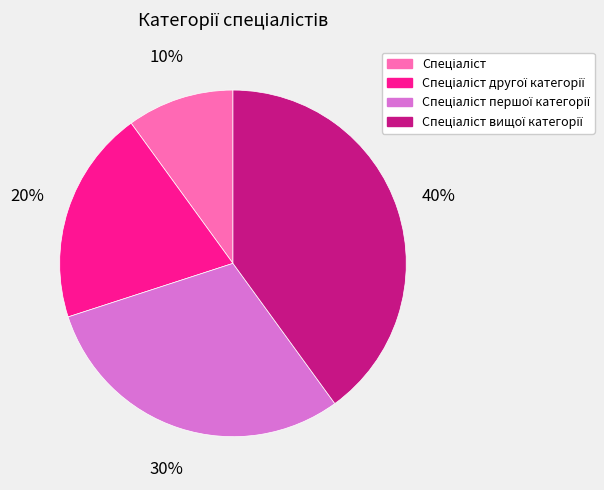

Is there a majority slice in this chart?

No